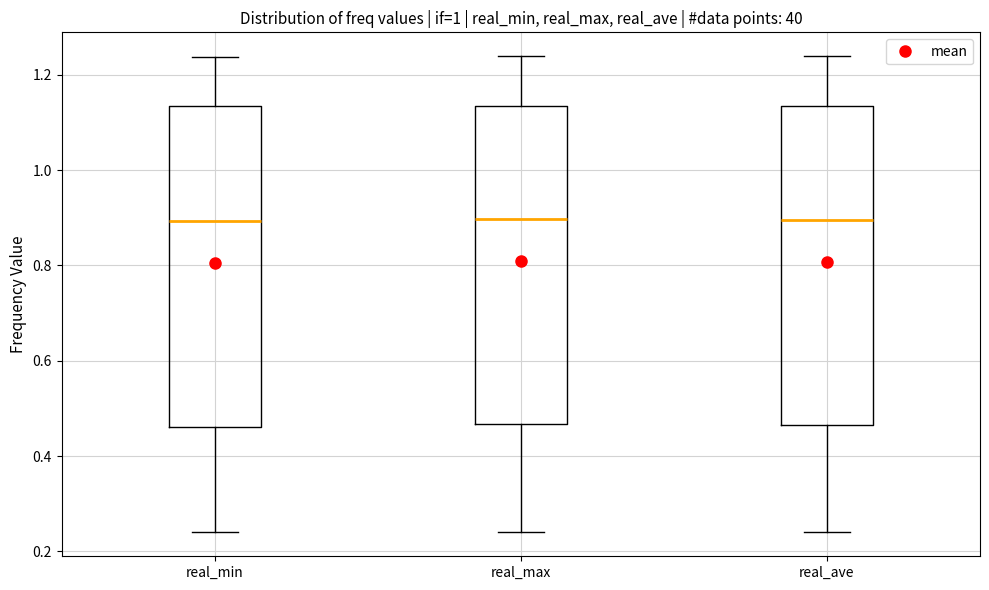

Reading left to right, read every box against the y-axis: the position of its median line, the range the box covers, and the ends of its whiskers. The values are not printed on the chart, so give them approximately, as read against the axis.

real_min: median 0.90, box 0.46 to 1.14, whiskers 0.24 to 1.24
real_max: median 0.90, box 0.46 to 1.14, whiskers 0.24 to 1.24
real_ave: median 0.90, box 0.46 to 1.14, whiskers 0.24 to 1.24